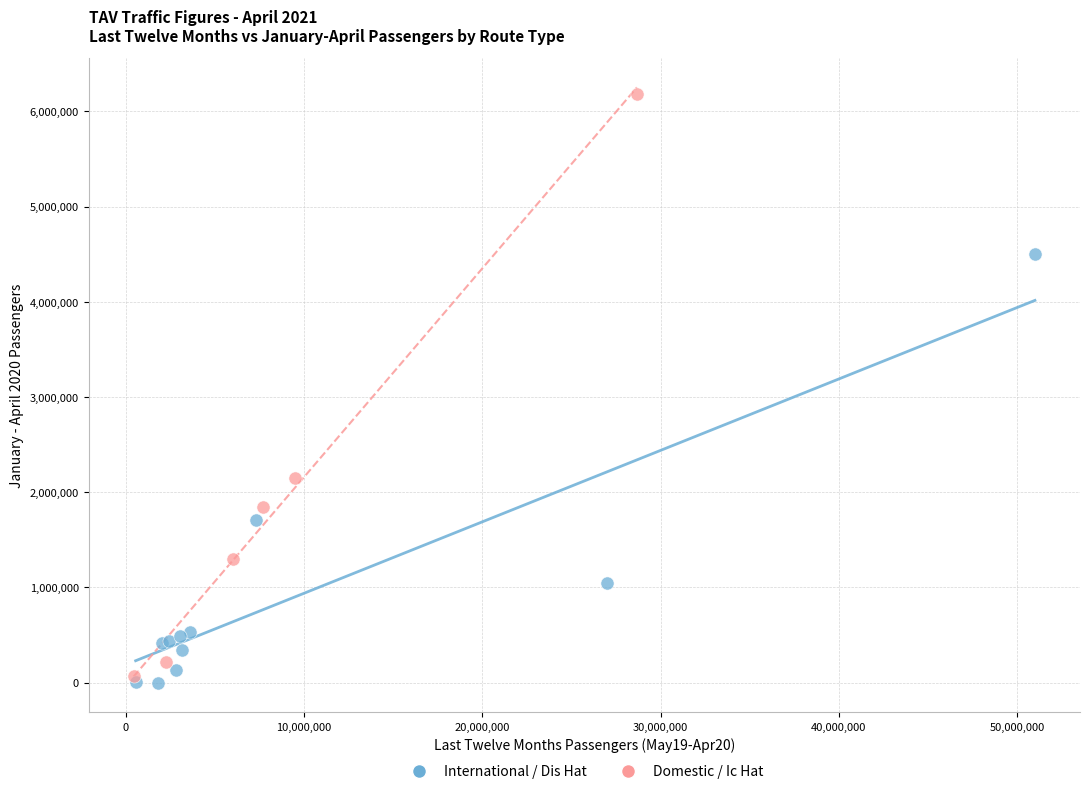

Which series contains the highest Y value?

Domestic / Ic Hat